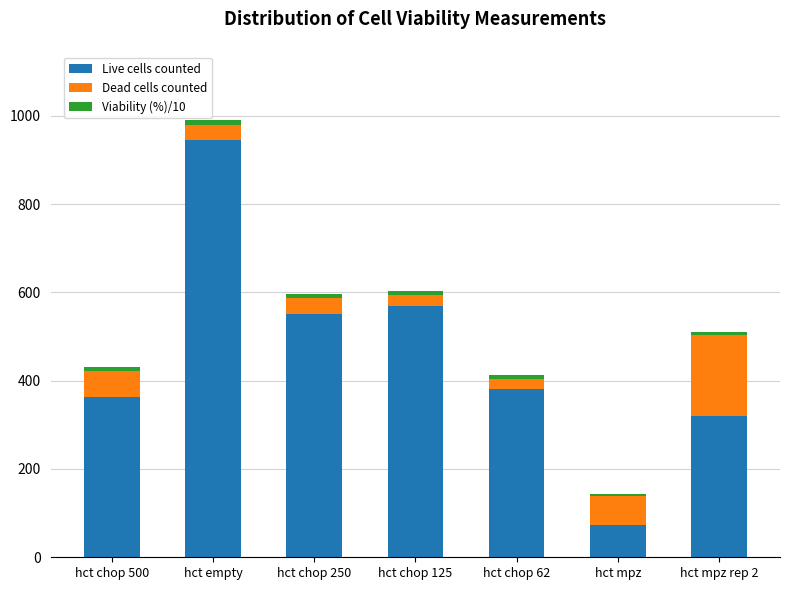

What is the average value of the Live cells counted series?

456.7